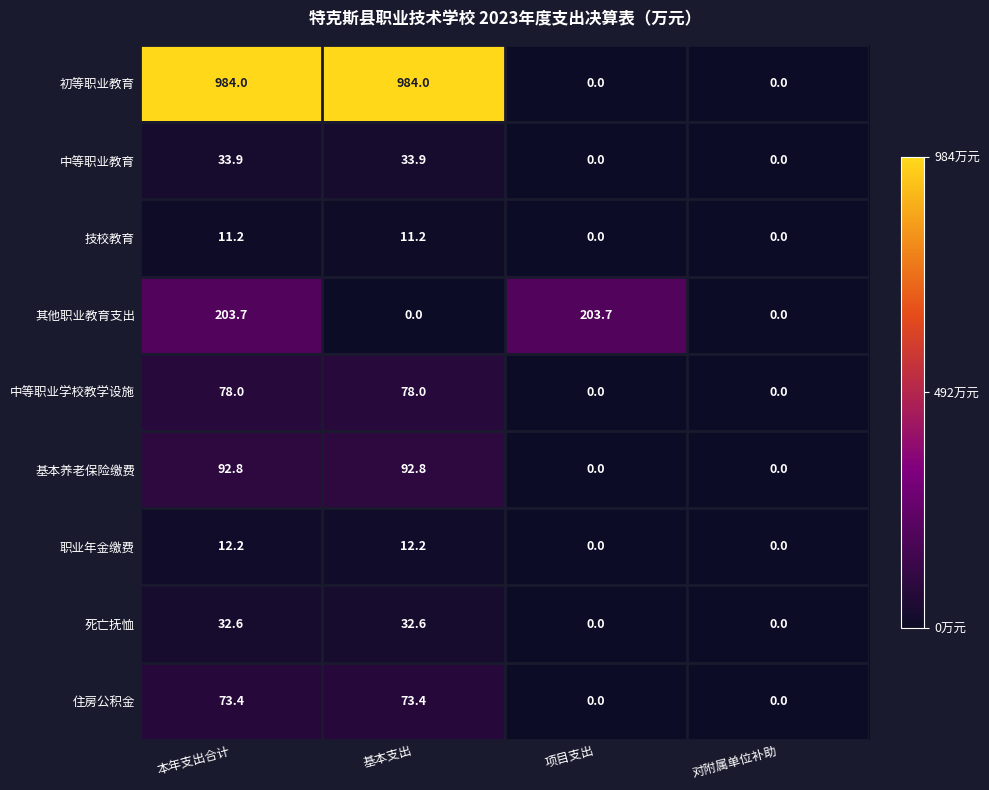

What is the difference between the 技校教育 values at 基本支出 and 项目支出?

11.2